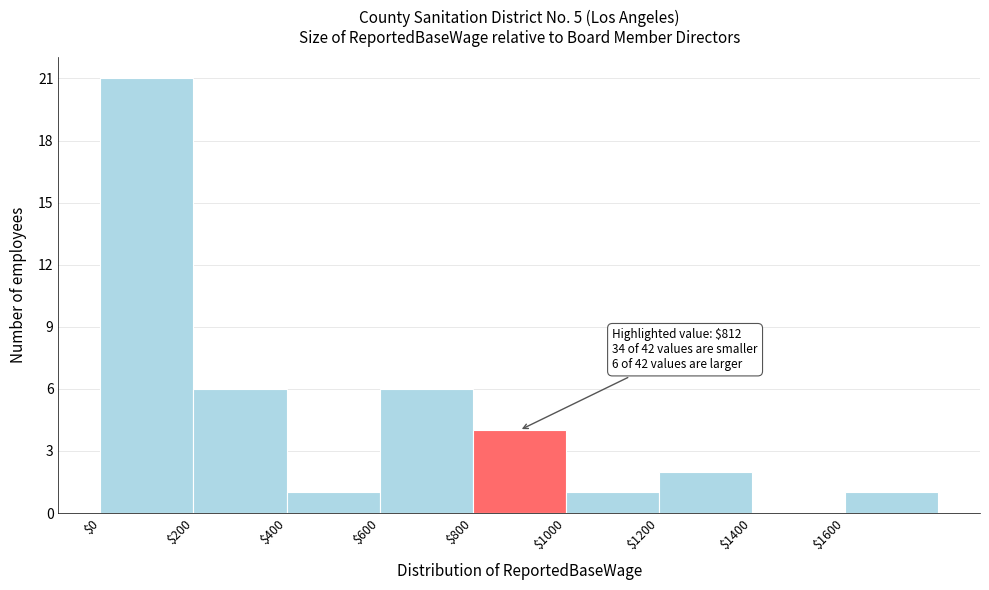

Over which range of the x-axis is the bar tallest?

0 to 200